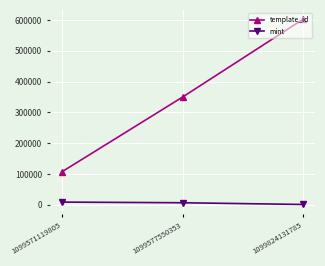

Rank the series by their average value, from highest to lowest.

template_id, mint